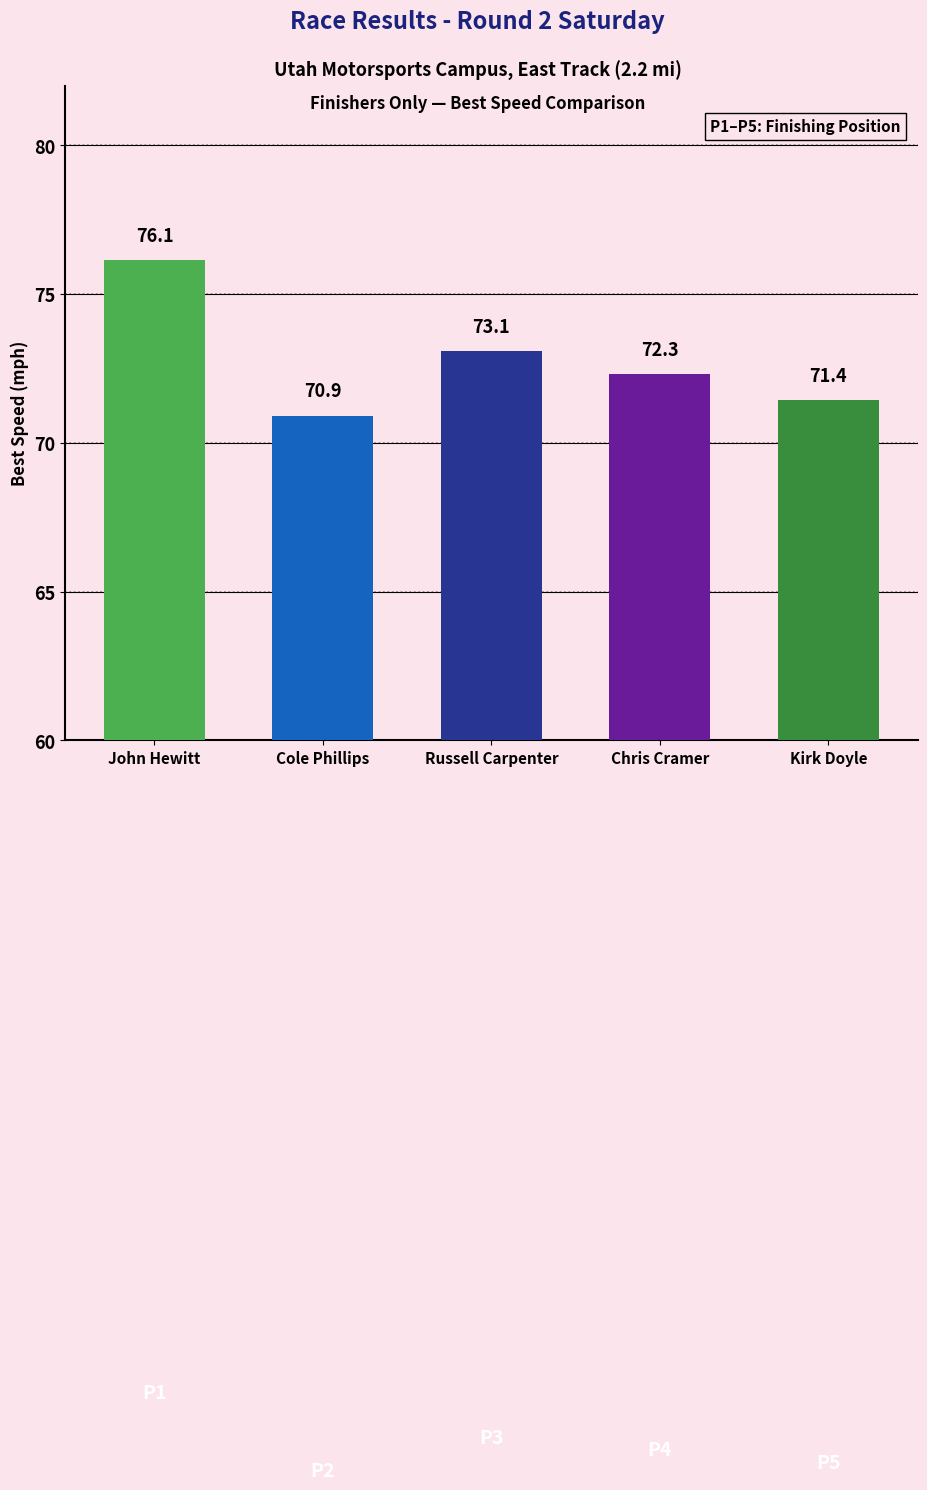

The value at Chris Cramer is 122.3. True or false?

False